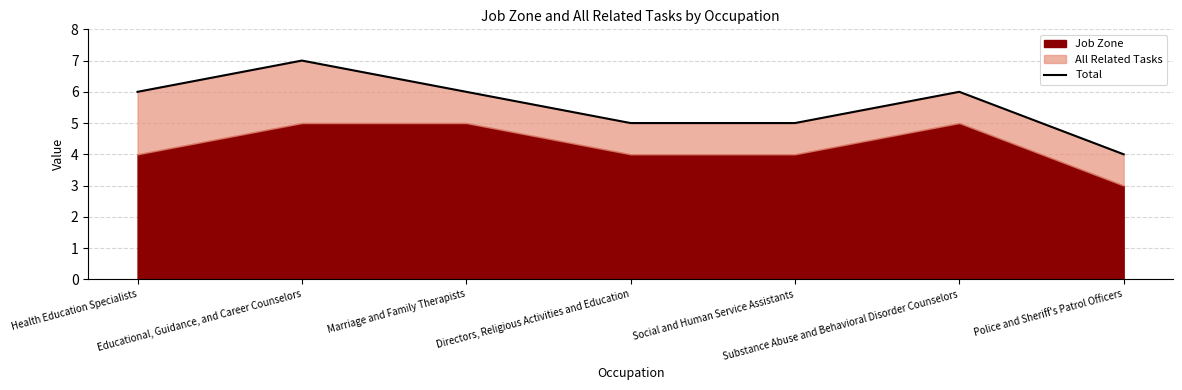

Where is the data nearest to the value 5?

Directors, Religious Activities and Education